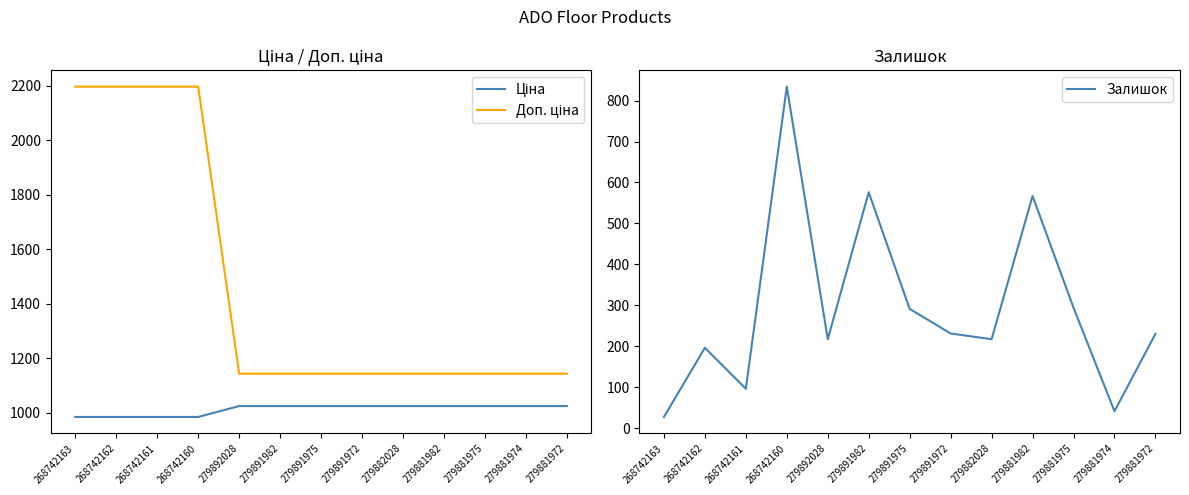

Which series has the widest spread of values?

Доп. ціна